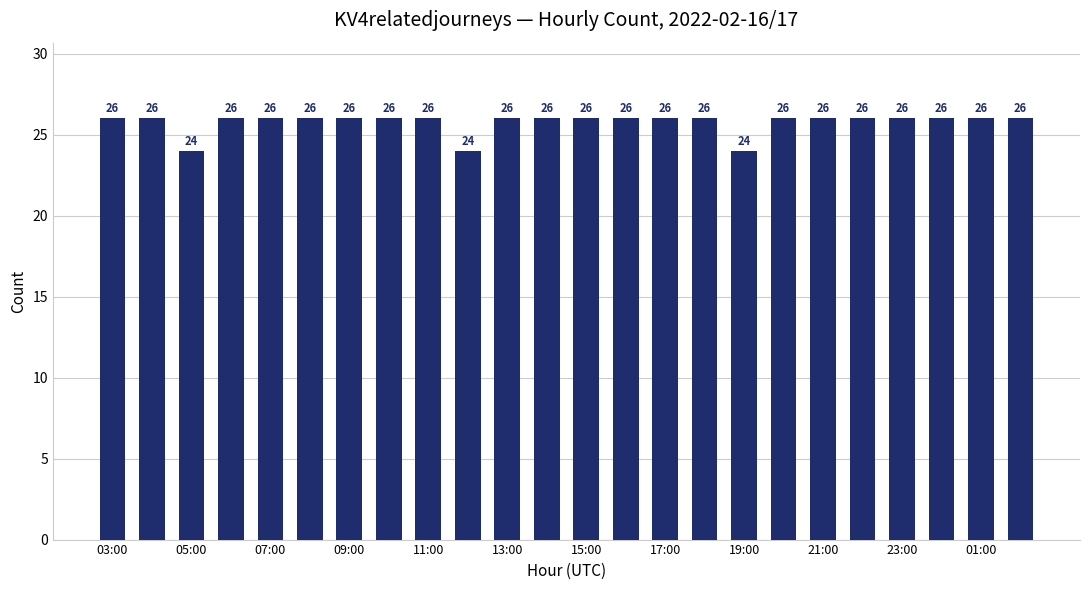

What is the average value?

26